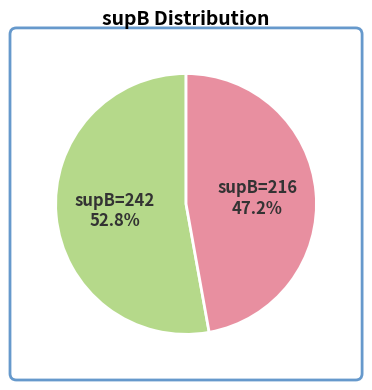

Between supB=242 and supB=216, which is larger?

supB=242